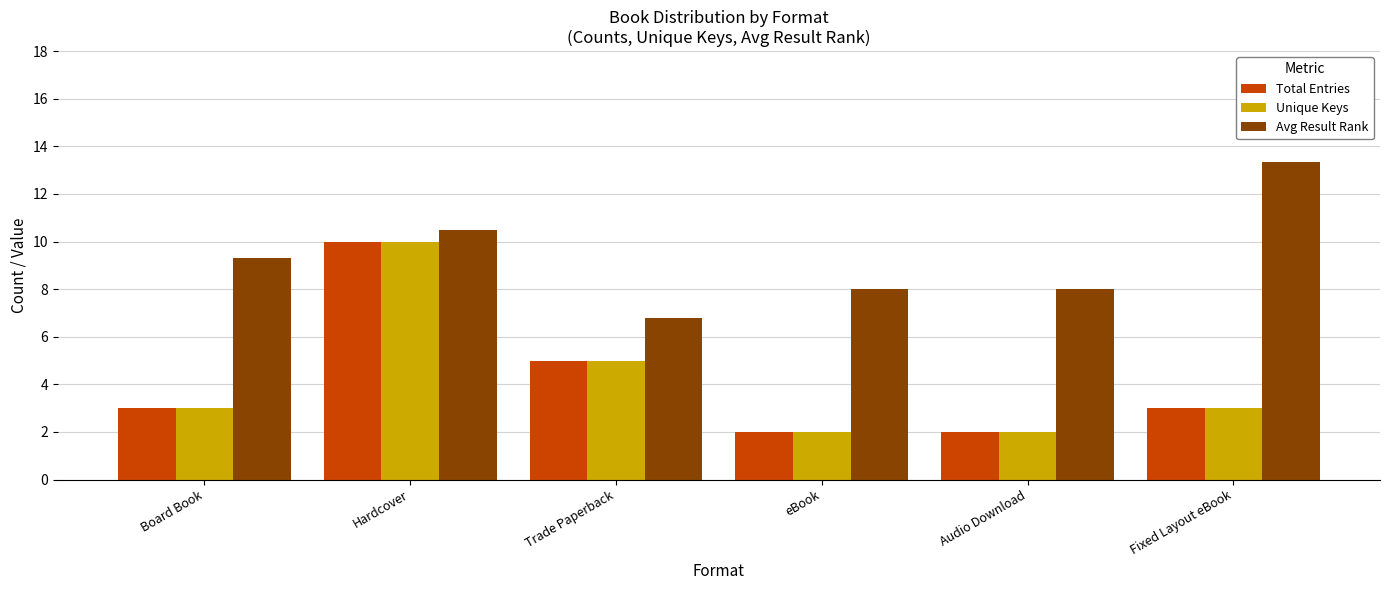

How many data points in Avg Result Rank are less than 9?

3